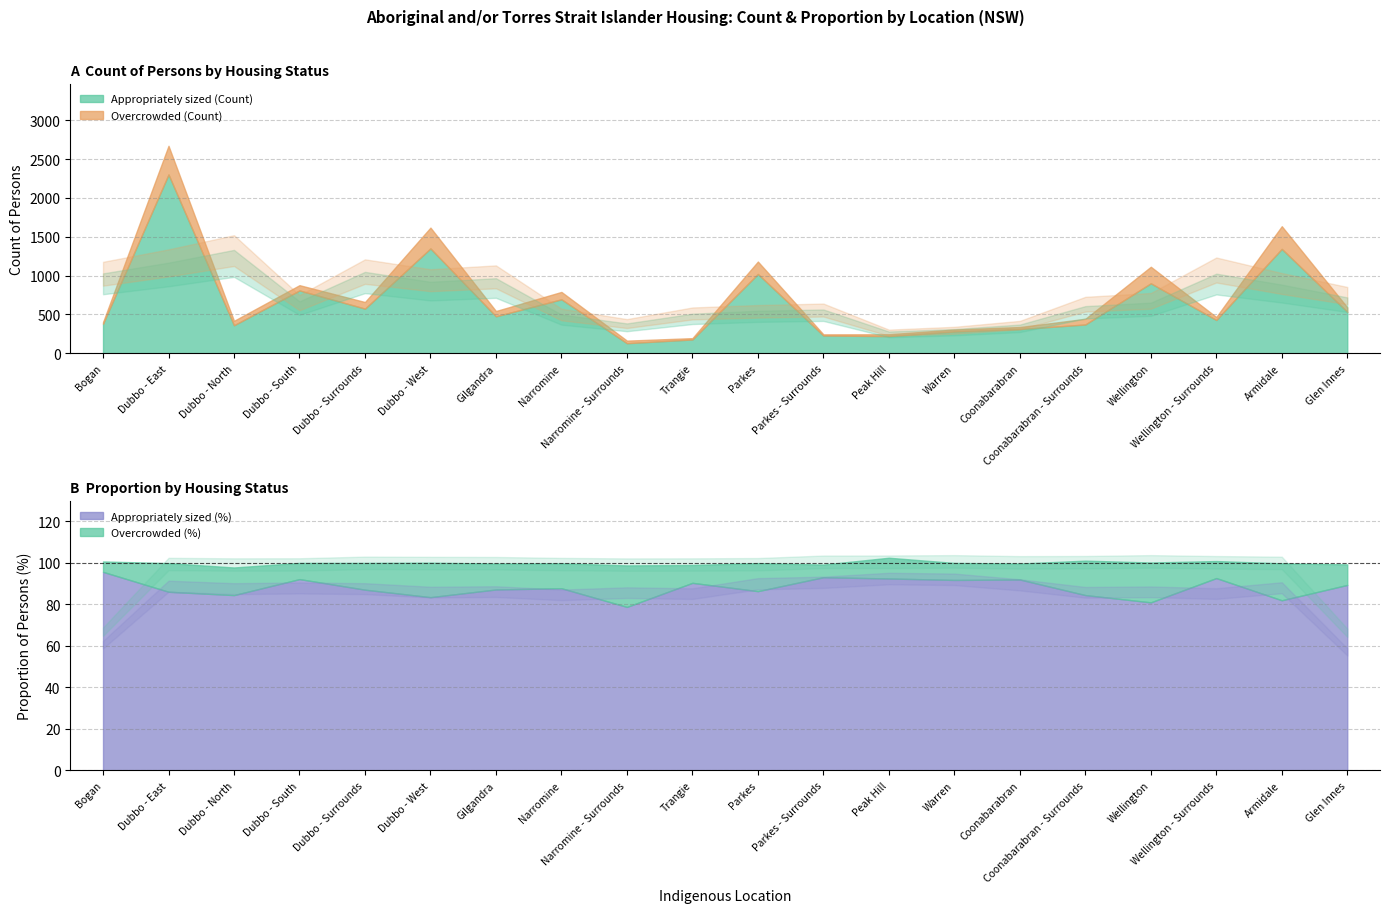

True or false: Appropriately sized (Count) and Appropriately sized (%) intersect in this chart.

False